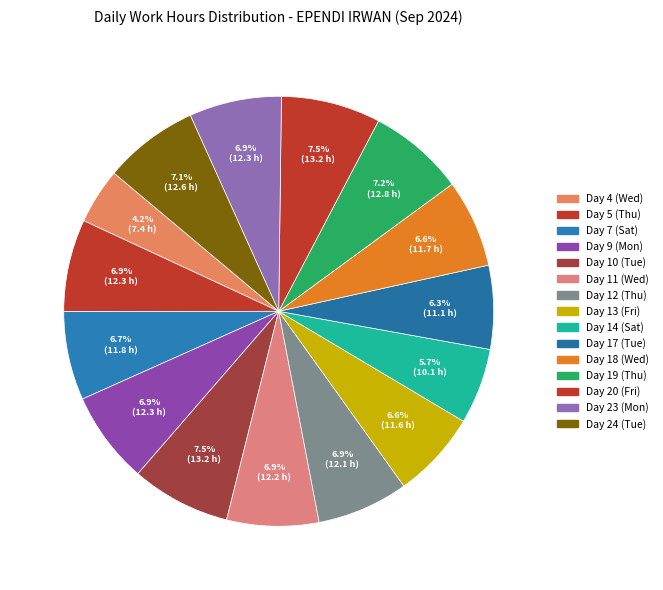

How many slices are in this pie chart?

15